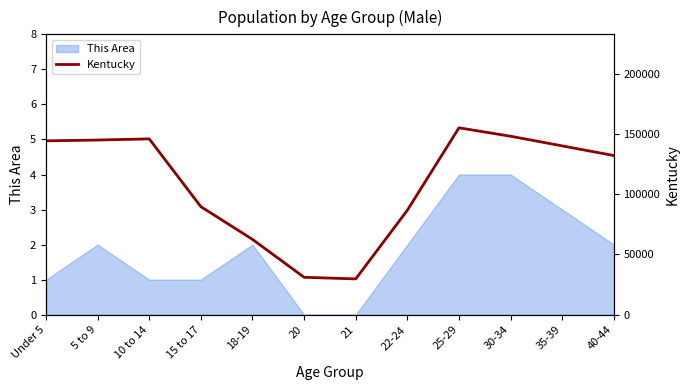

Is it true that This Area equals 3 at 5 to 9?

False